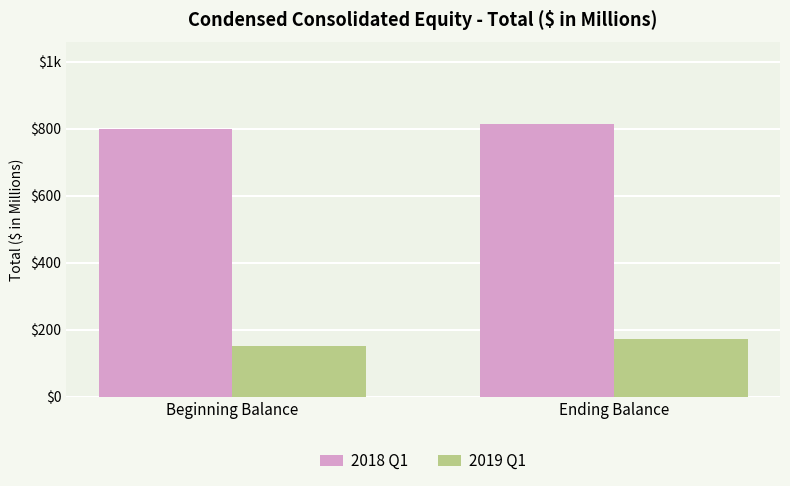

At which category is the sum across all series the highest?

Ending Balance